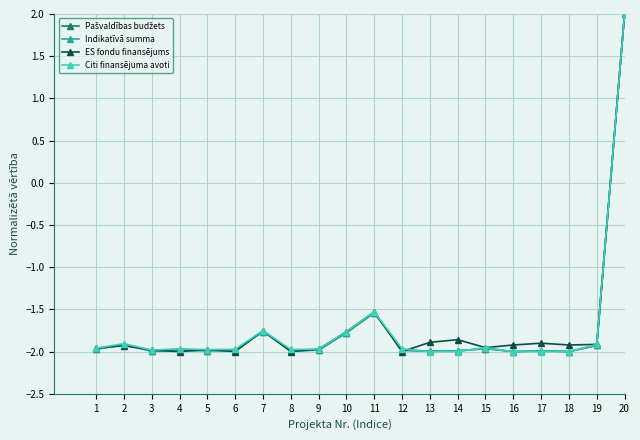

What is the sum of the Pašvaldības budžets values at 4 and 19?

-3.9